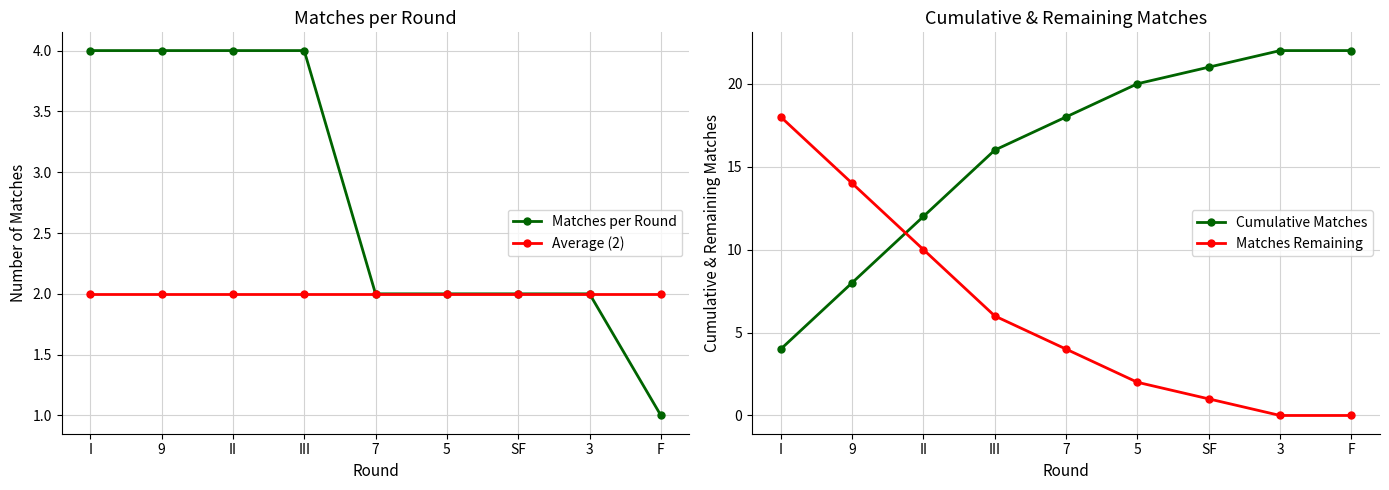

What is the total value across all series at 5?

26